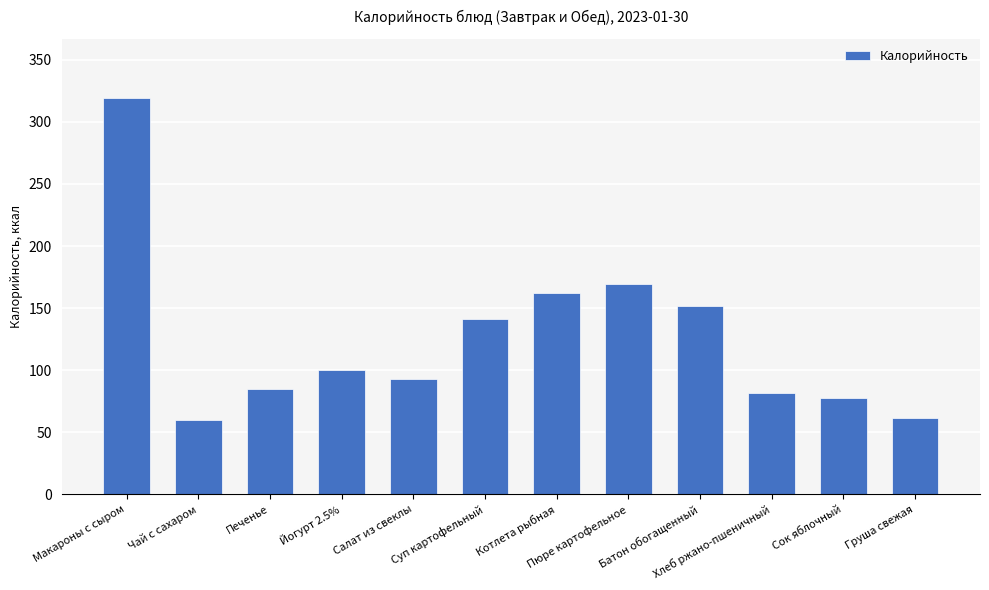

What is the difference between the values at Суп картофельный and Хлеб ржано-пшеничный?

59.0